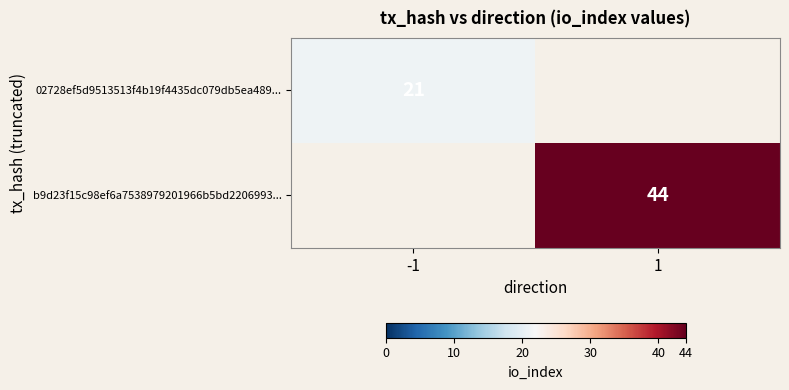

What is the difference between the highest and lowest values at 1?

44